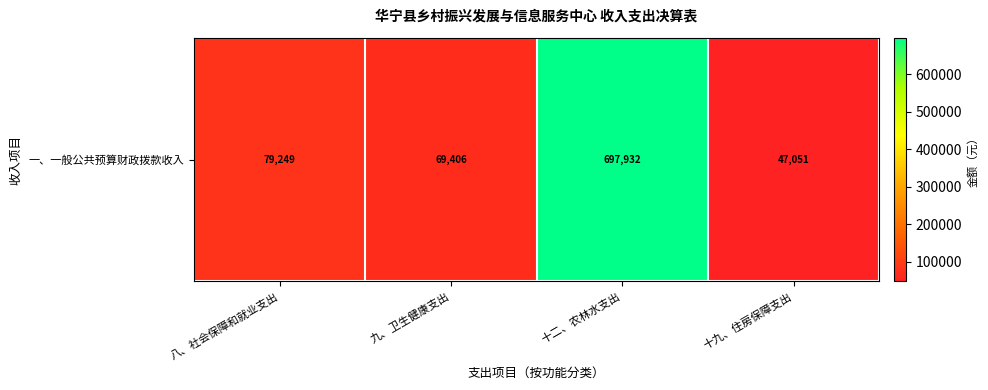

Approximately how many times larger is the value at 九、卫生健康支出 compared to 十九、住房保障支出?

1.5